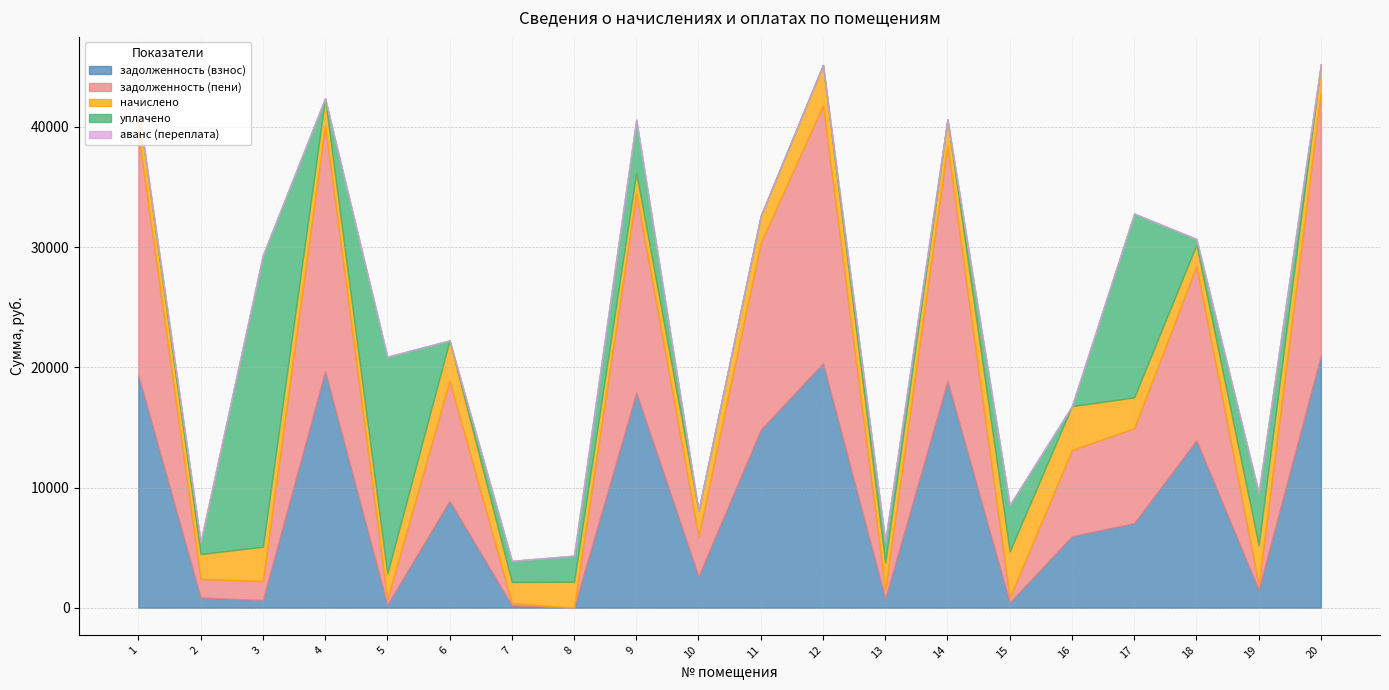

Where is the first local minimum for задолженность (пени)?

2